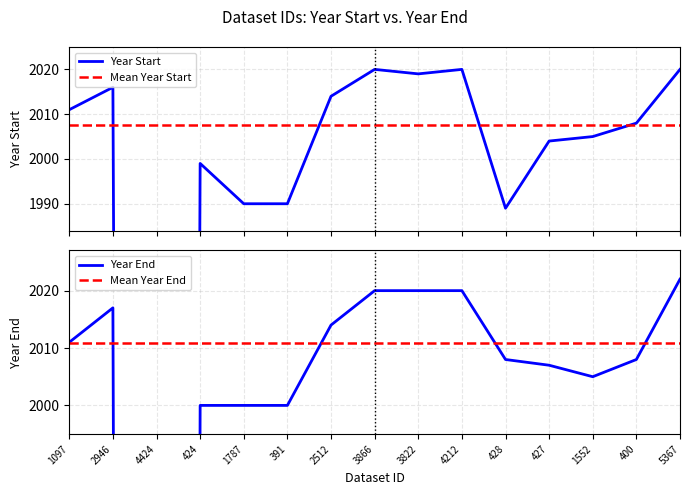

At which label does year_end first exceed 2008?

1097